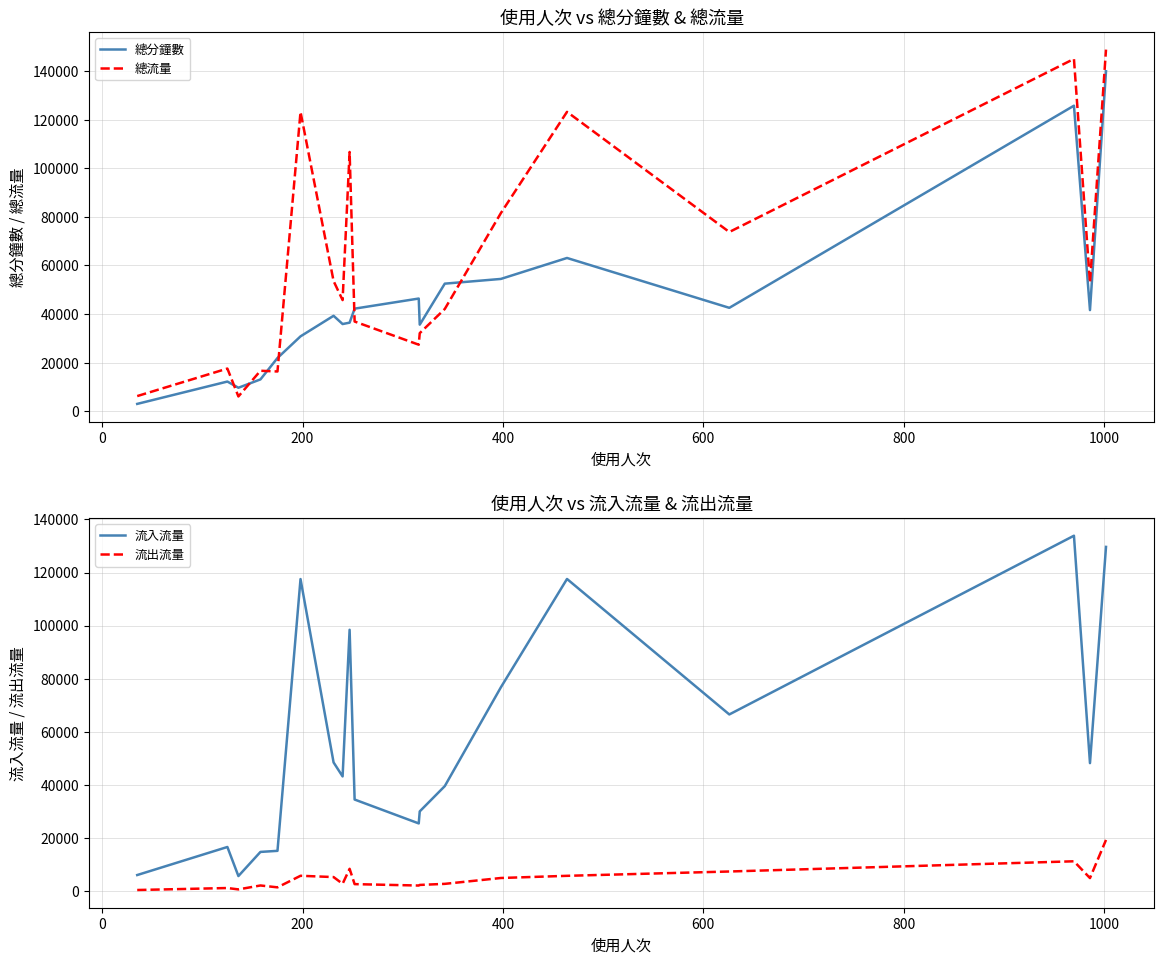

After their last crossing, which series has the higher values: 總分鐘數 or 總流量?

總流量